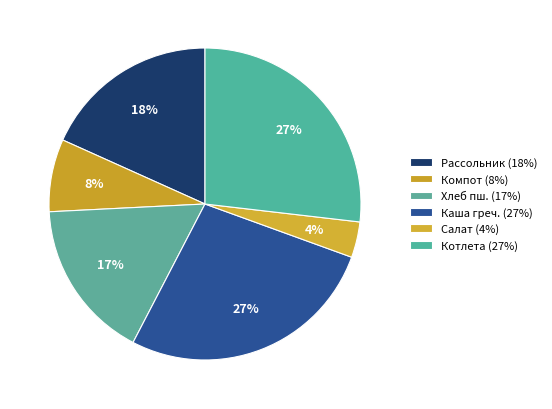

Count the number of slices in the pie.

6